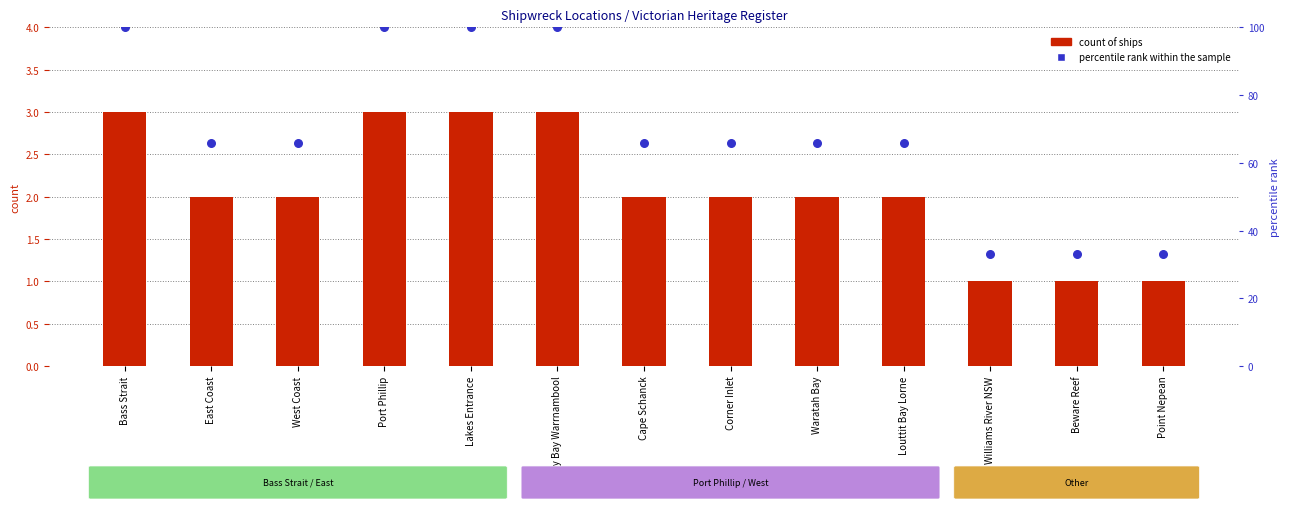

Which series contains the highest Y value?

percentile rank within the sample